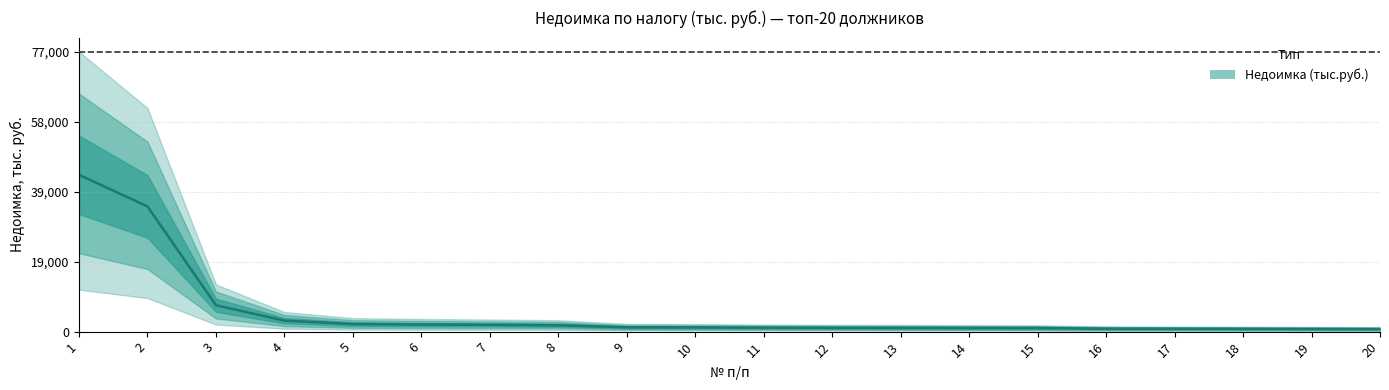

The value at 4 is 0.0. True or false?

True